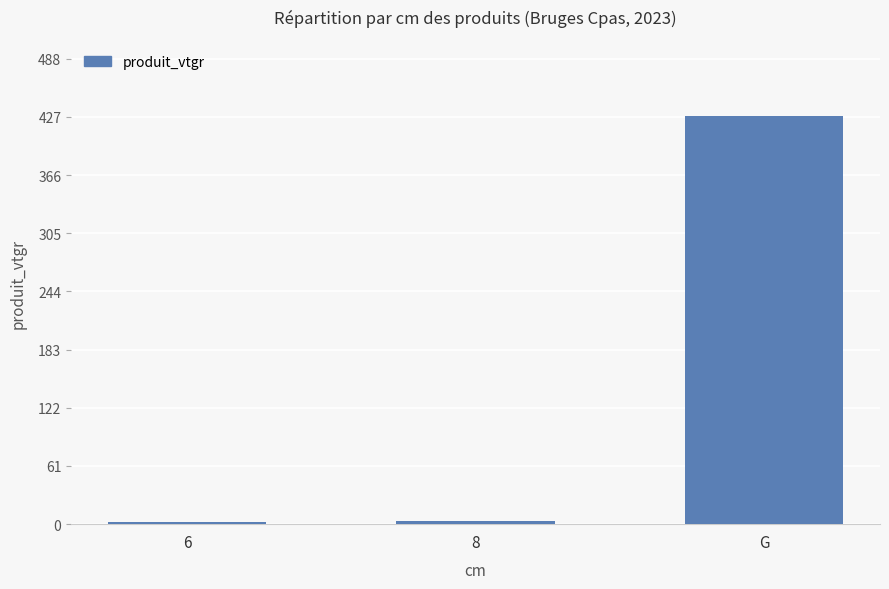

The value at 8 is 3.7. True or false?

True